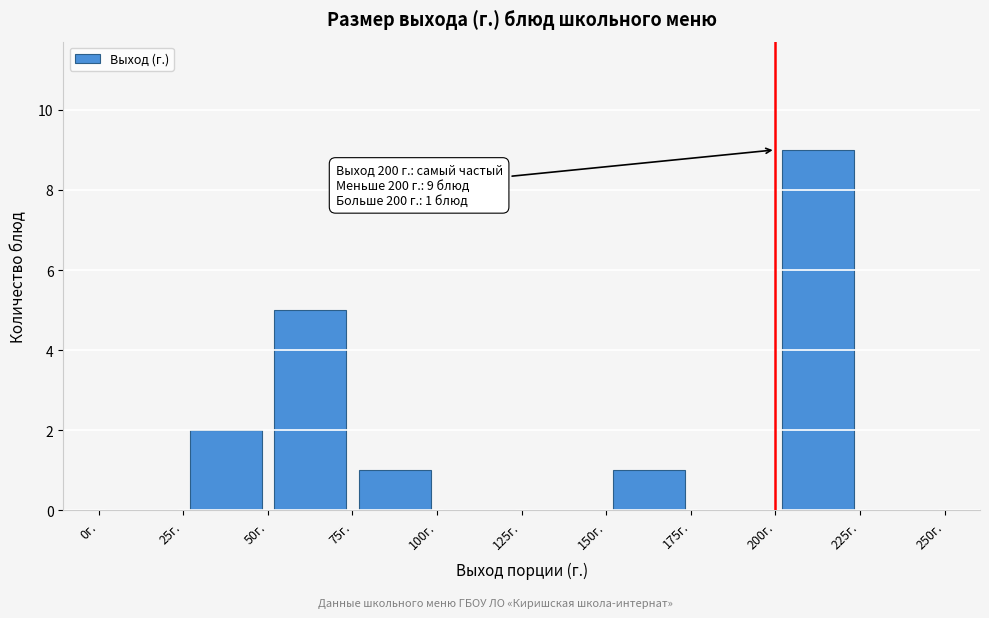

Over which range of the x-axis is the bar tallest?

200 to 225